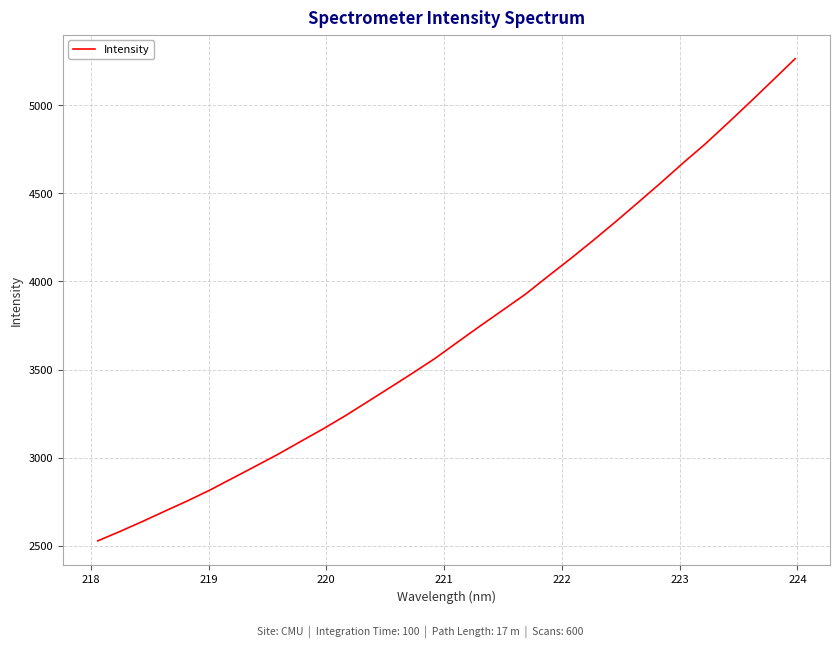

What is the maximum value shown in the chart?

5264.8